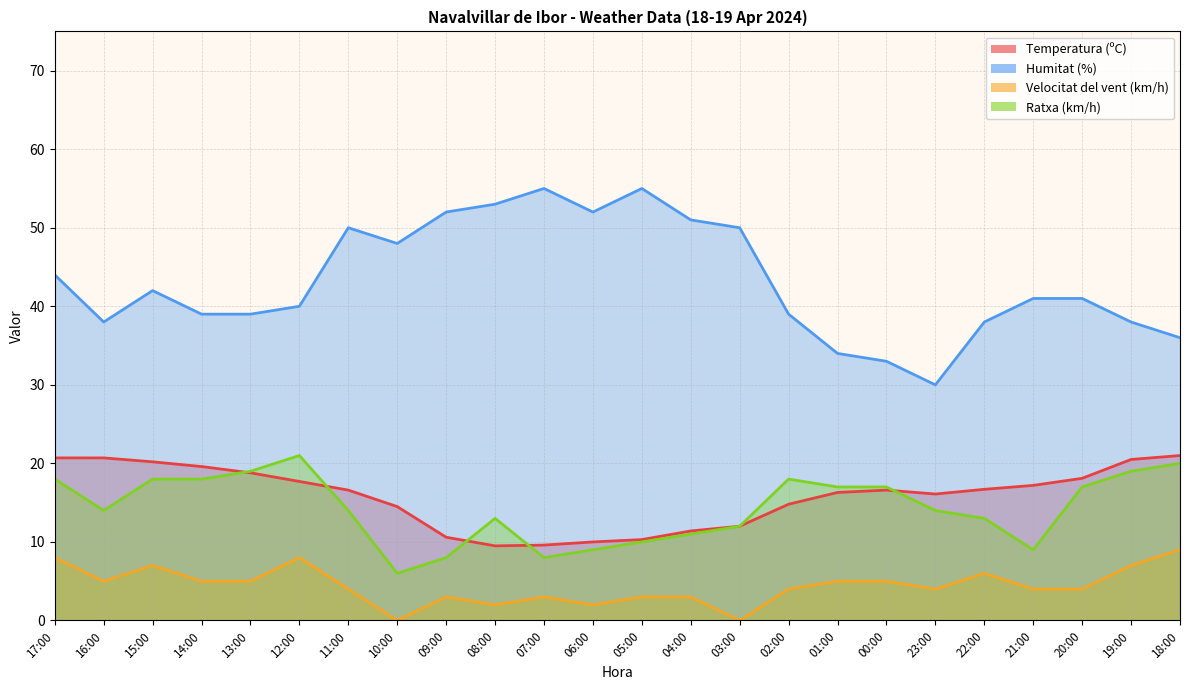

True or false: Velocitat del vent (km/h) and Ratxa (km/h) intersect in this chart.

False